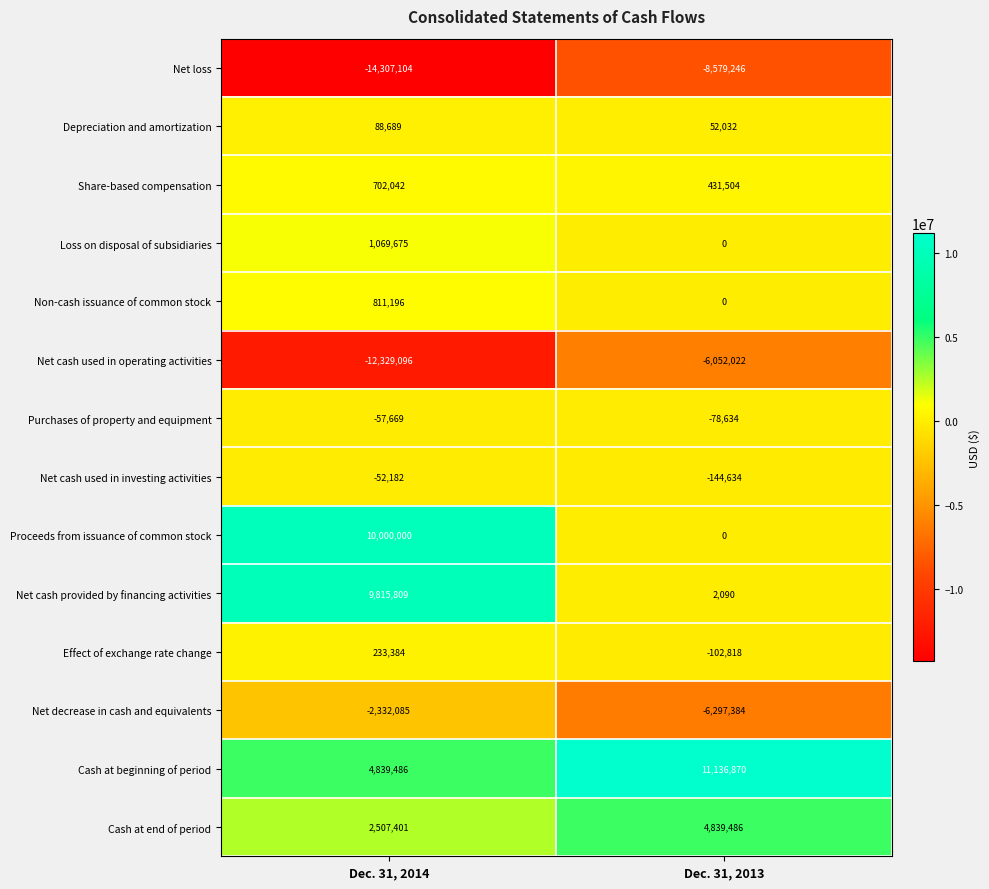

At how many categories does at least one series exceed 11069847?

1